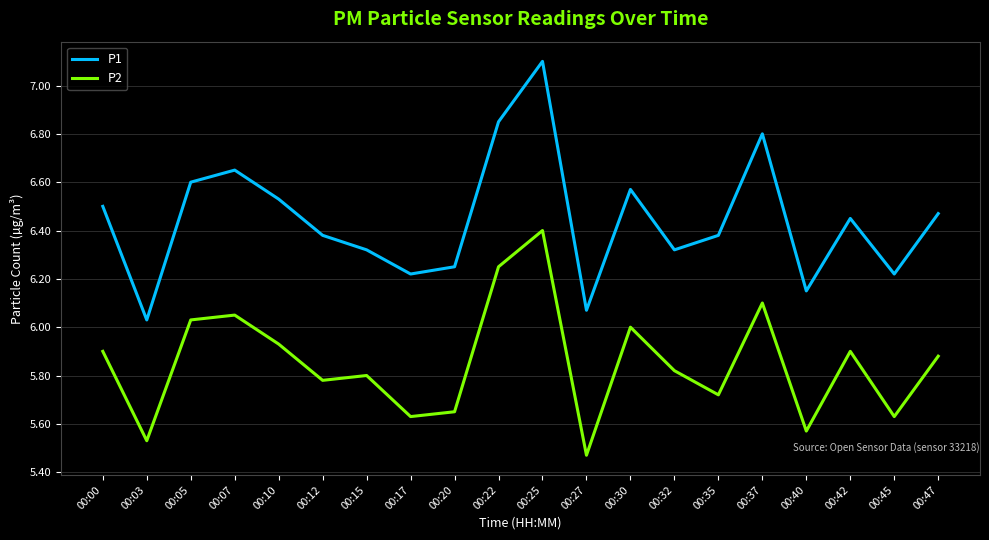

True or false: P2 and P1 intersect in this chart.

False